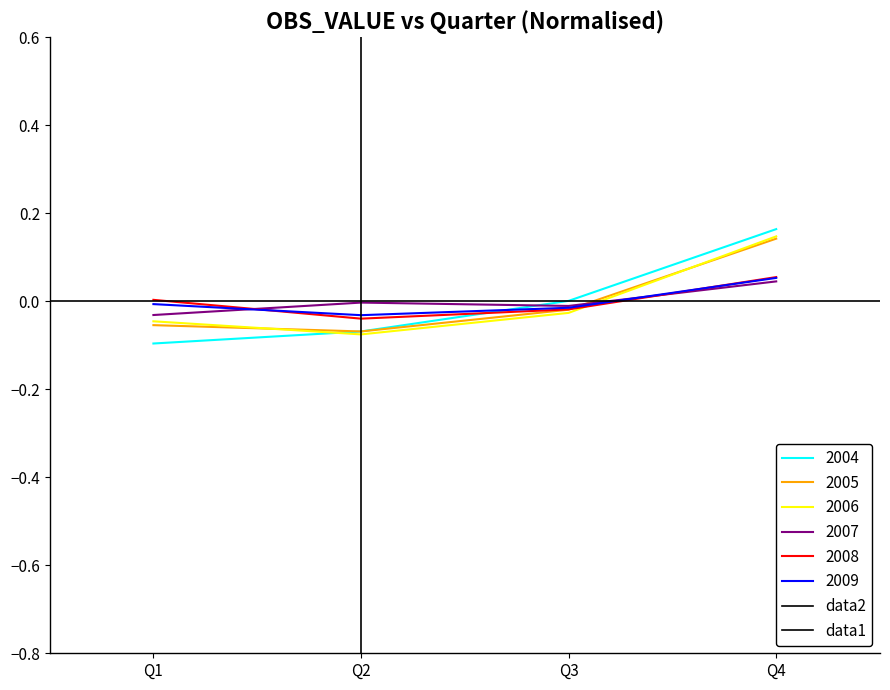

Which category has the lowest value in the 2006 series?

Q2